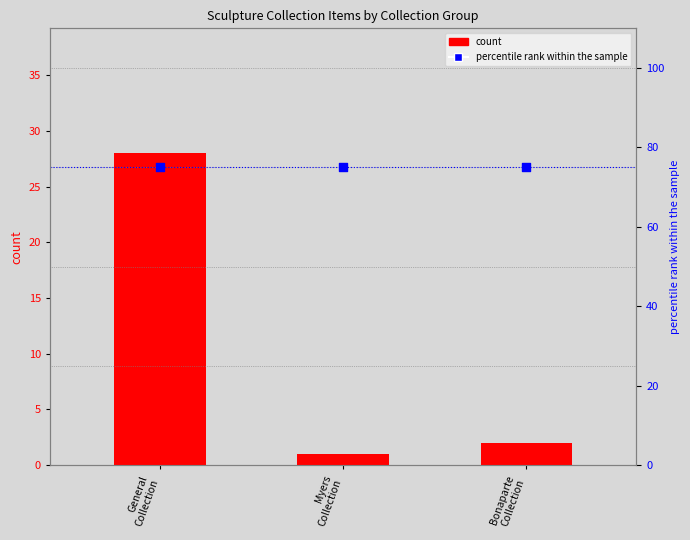

Which series has the largest total across all categories?

percentile rank within the sample